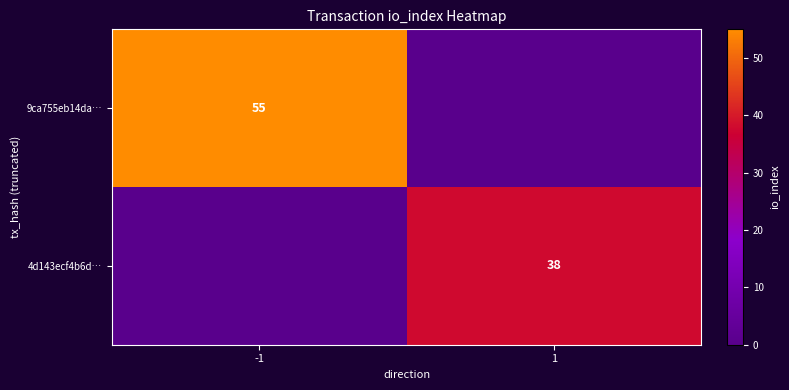

What is the spread (max minus min) of values at -1?

55